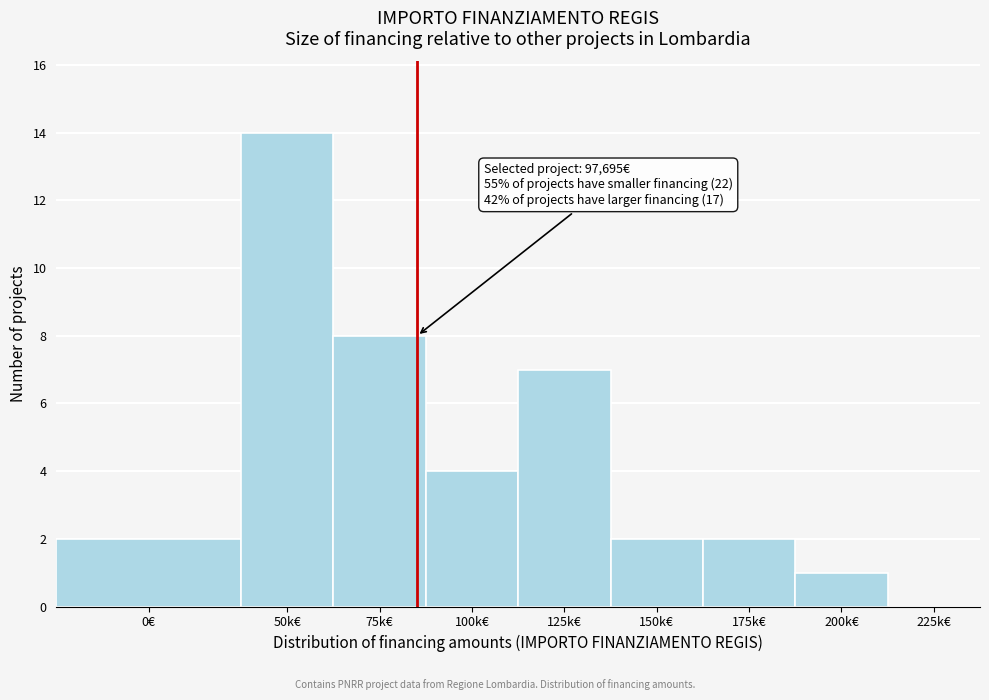

Reading left to right, what are all the values shown in this chart?

0€=2	50k€=14	75k€=8	100k€=4	125k€=7	150k€=2	175k€=2	200k€=1	225k€=0